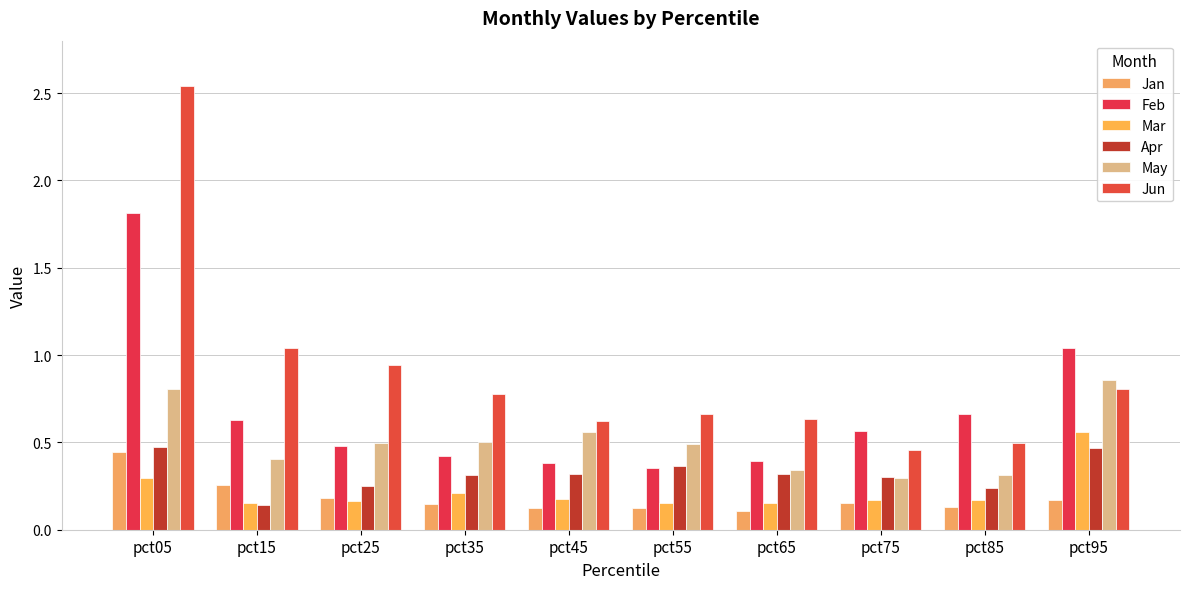

At which label does Feb reach its peak?

pct05